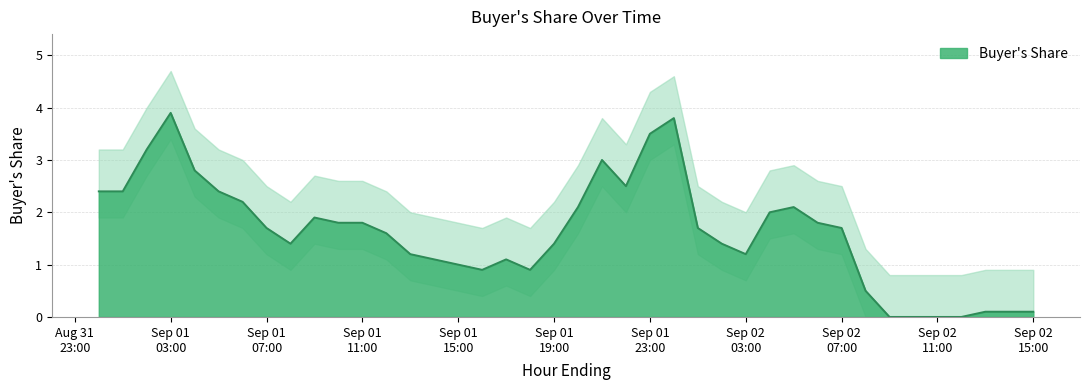

What is the approximate value at 2021-09-02 04:00:00?

2.0